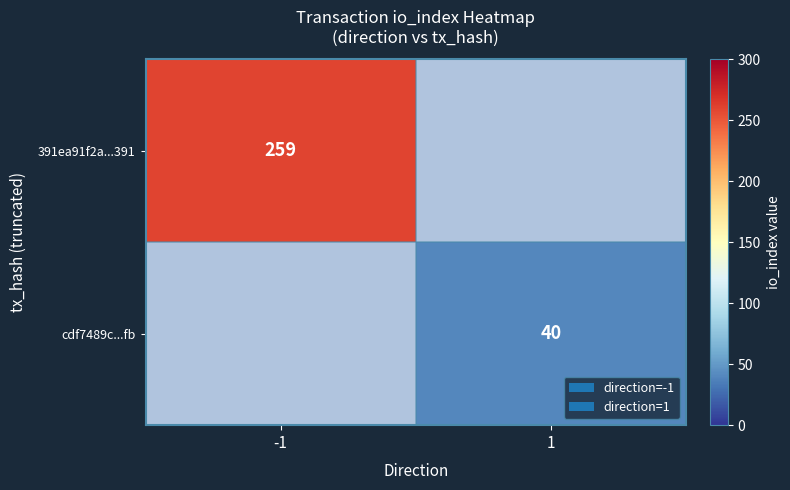

True or false: cdf7489c...fb has a value of 26 at 1.

False